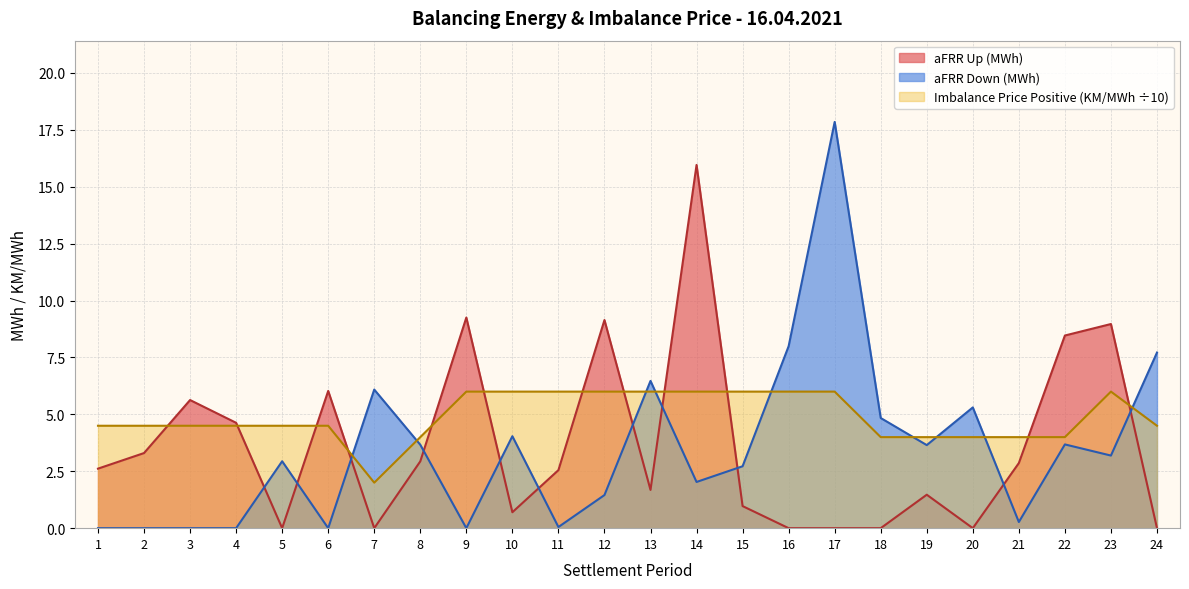

What is the value of the aFRR Up (MWh) point at the 10th from the left?

0.7